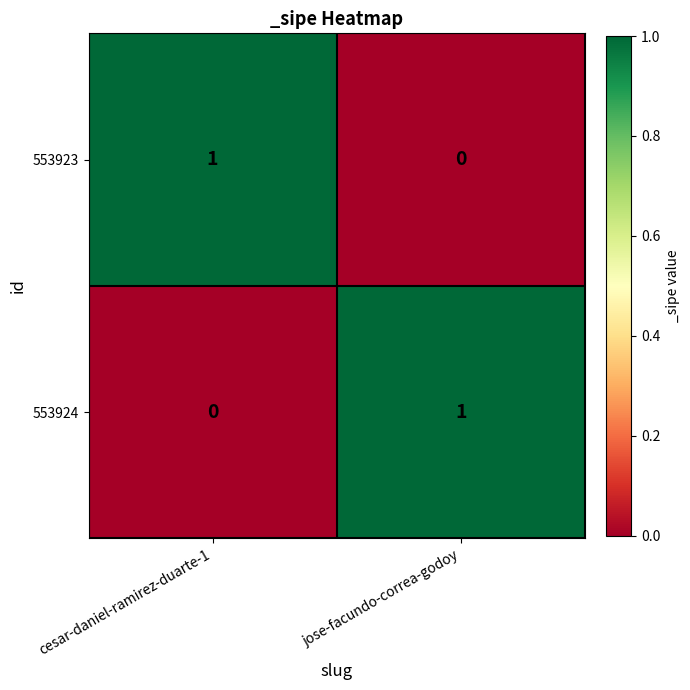

At jose-facundo-correa-godoy, list the series in order from largest to smallest.

553924, 553923